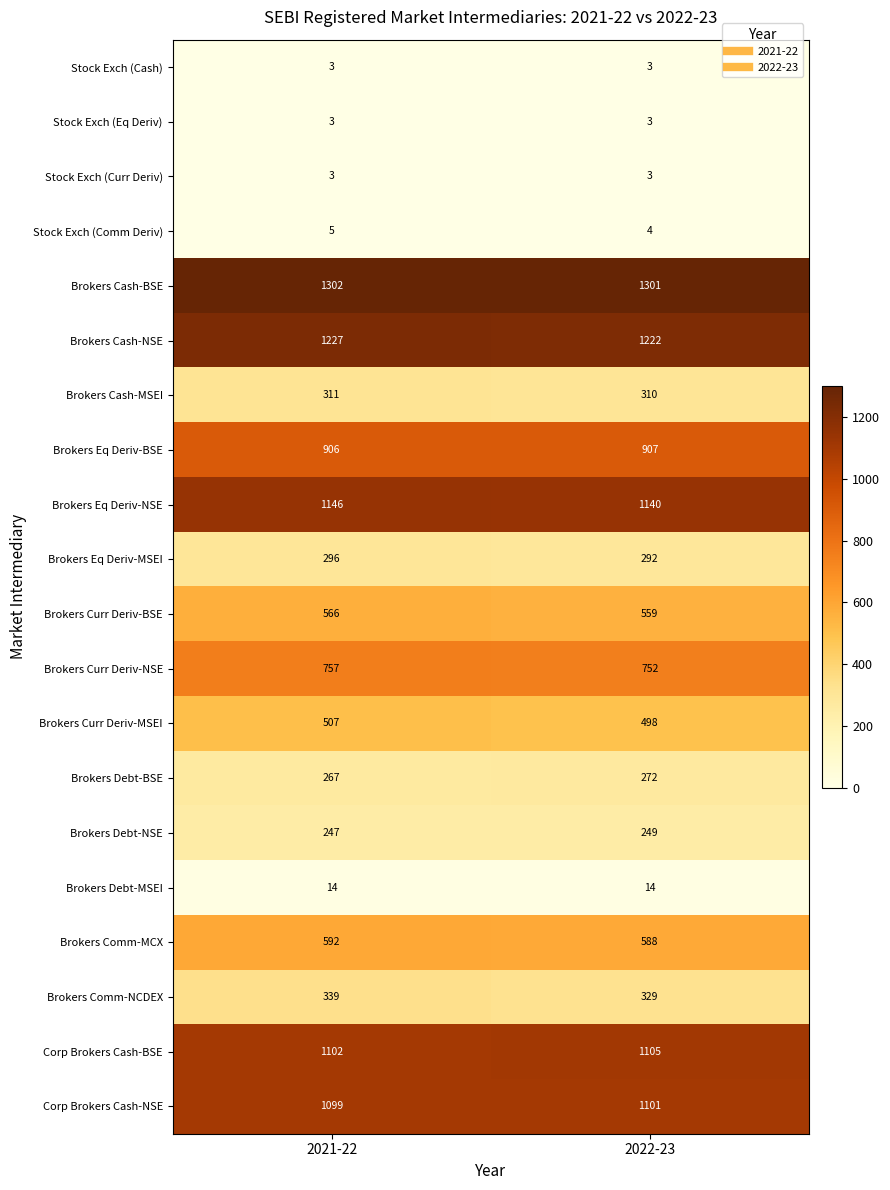

At how many categories does at least one series exceed 249?

2